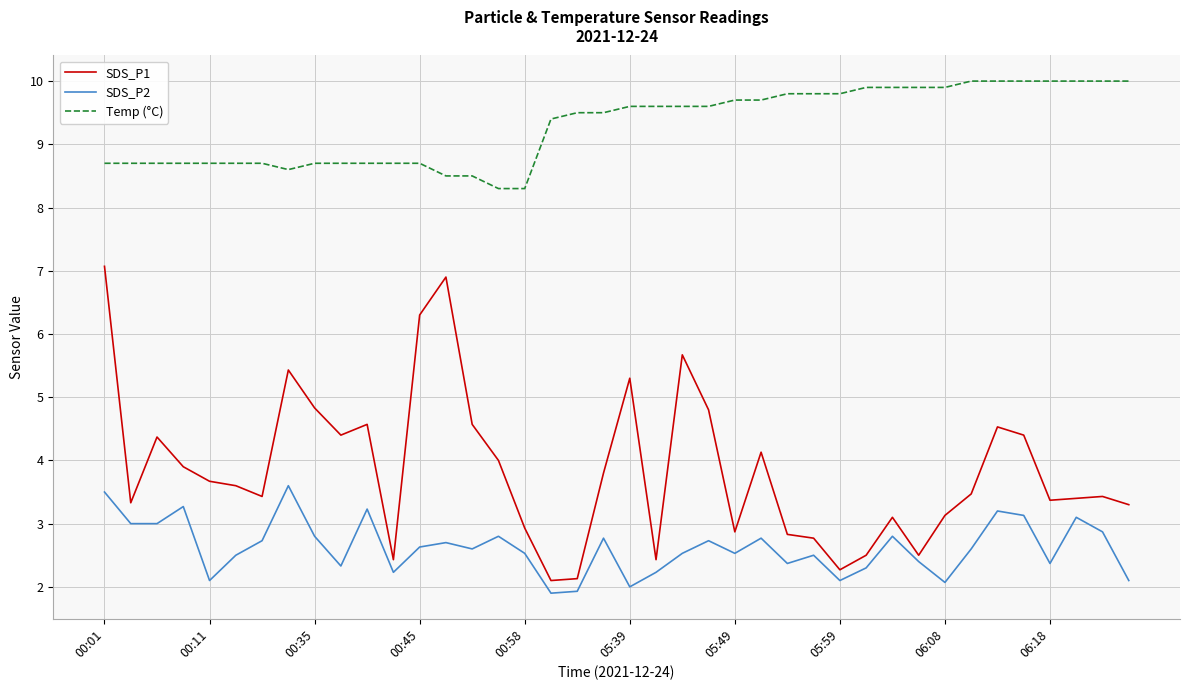

True or false: SDS_P2 has more than 2 points higher than both neighbors.

True